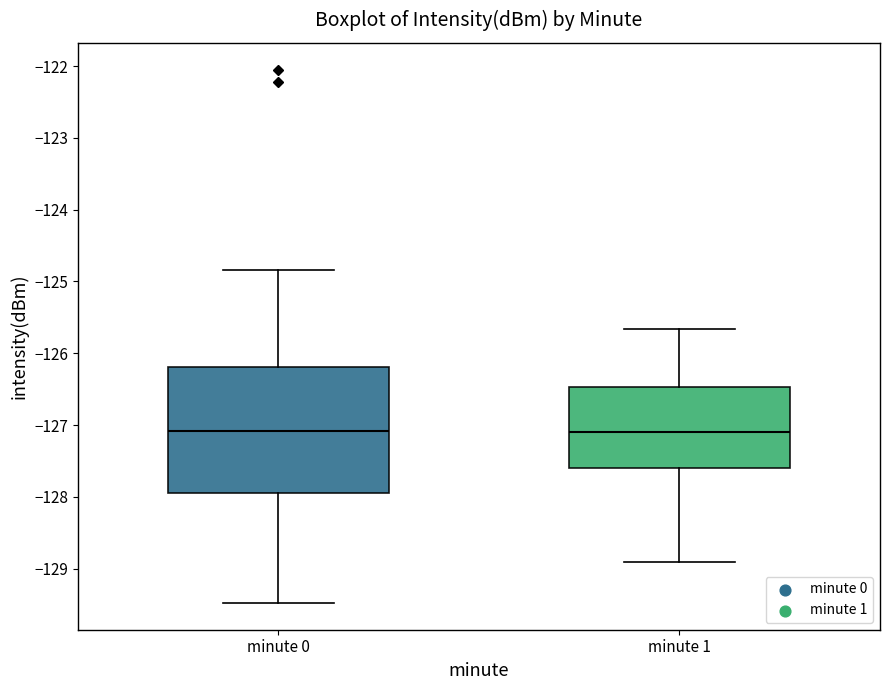

Which box is the tallest, from its lower edge to its upper edge?

minute 0